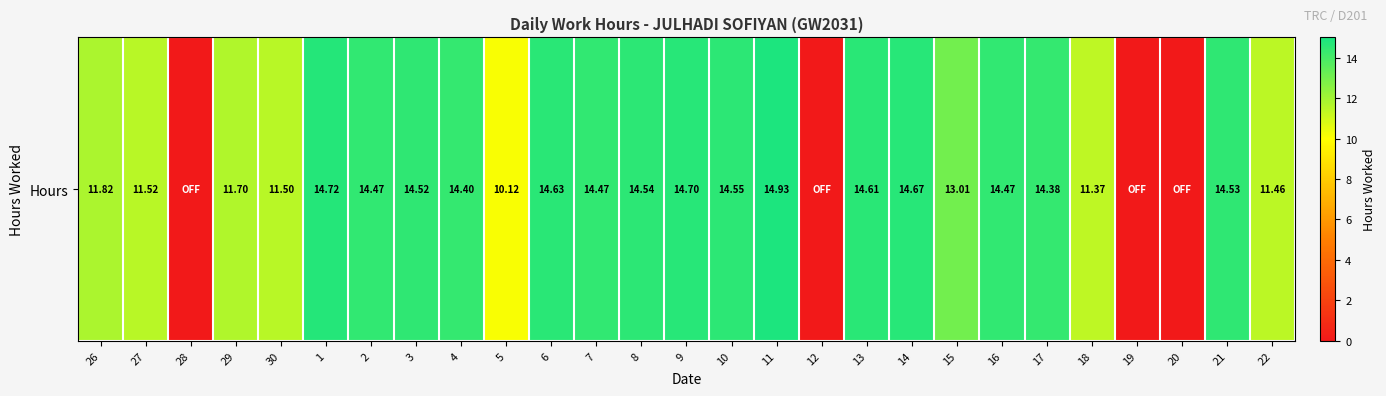

Rank the categories by value from highest to lowest.

11, 1, 9, 14, 6, 13, 10, 8, 21, 3, 2, 7, 16, 4, 17, 15, 26, 29, 27, 30, 22, 18, 5, 28, 12, 19, 20